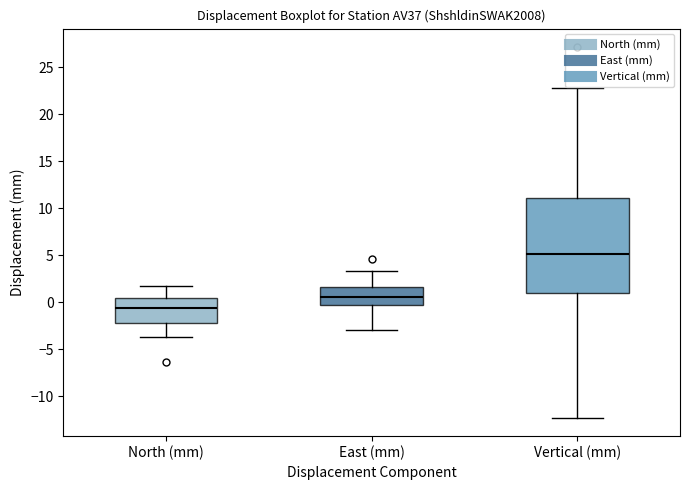

Comparing the boxes themselves (not the whiskers), which one is the tallest?

Vertical (mm)